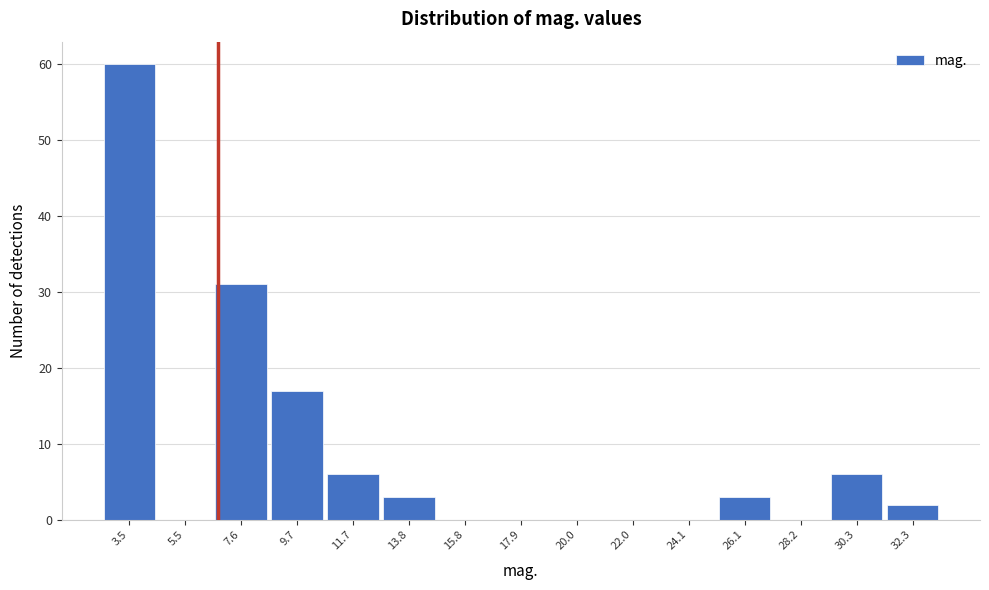

Reading left to right, transcribe this chart: for each bar, give the range it covers on the x-axis and its height. Neither the bar edges nor the heights are printed on the chart, so give them approximately, as read against the axes.

2.5 to 4.5: 60
4.5 to 6.5: 0
6.5 to 8.5: 31
8.5 to 10.5: 17
10.5 to 13.0: 6
13.0 to 15.0: 3
15.0 to 17.0: 0
17.0 to 19.0: 0
19.0 to 21.0: 0
21.0 to 23.0: 0
23.0 to 25.0: 0
25.0 to 27.0: 3
27.0 to 29.0: 0
29.0 to 31.5: 6
31.5 to 33.5: 2